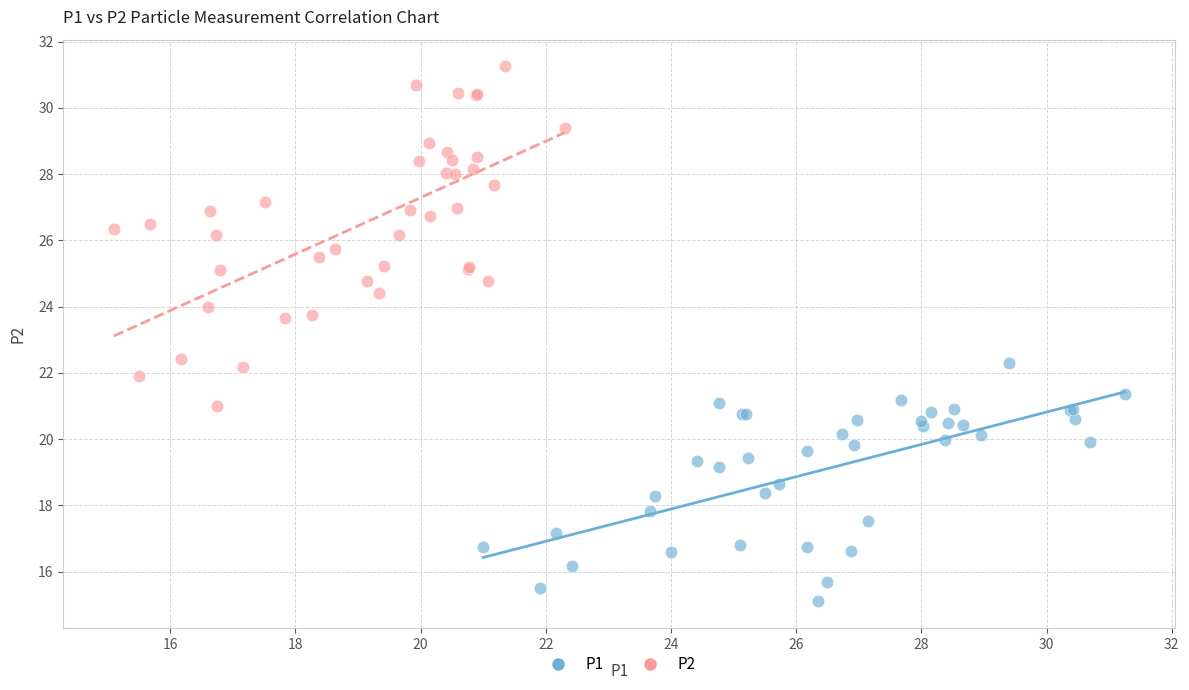

Which series contains the highest Y value?

P2